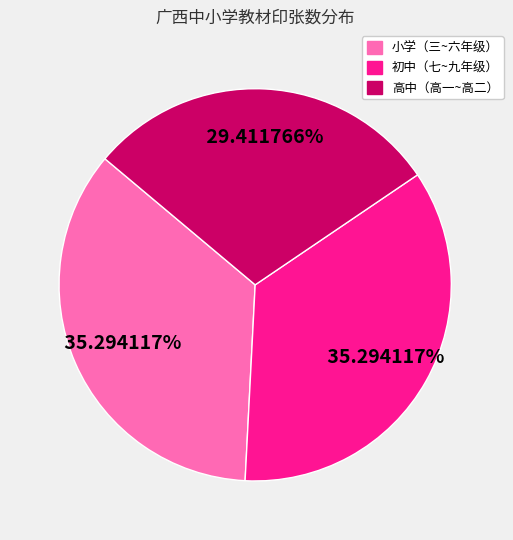

Is there any slice that represents more than half of the pie?

No